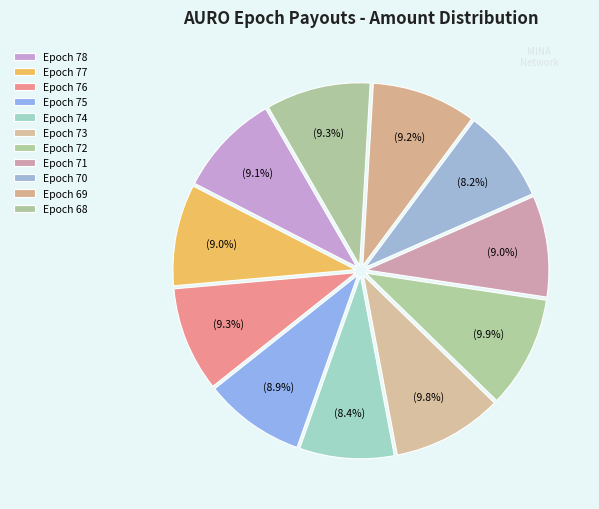

Is there any slice that represents more than half of the pie?

No